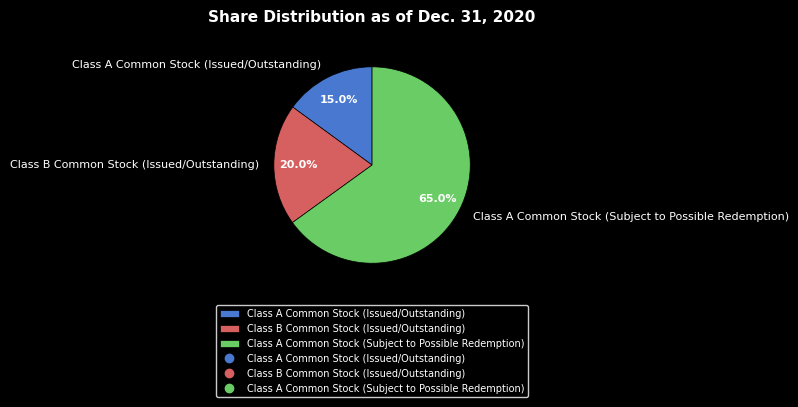

The Class A Common Stock (Subject to Possible Redemption) slice represents 65% of the pie. True or false?

True